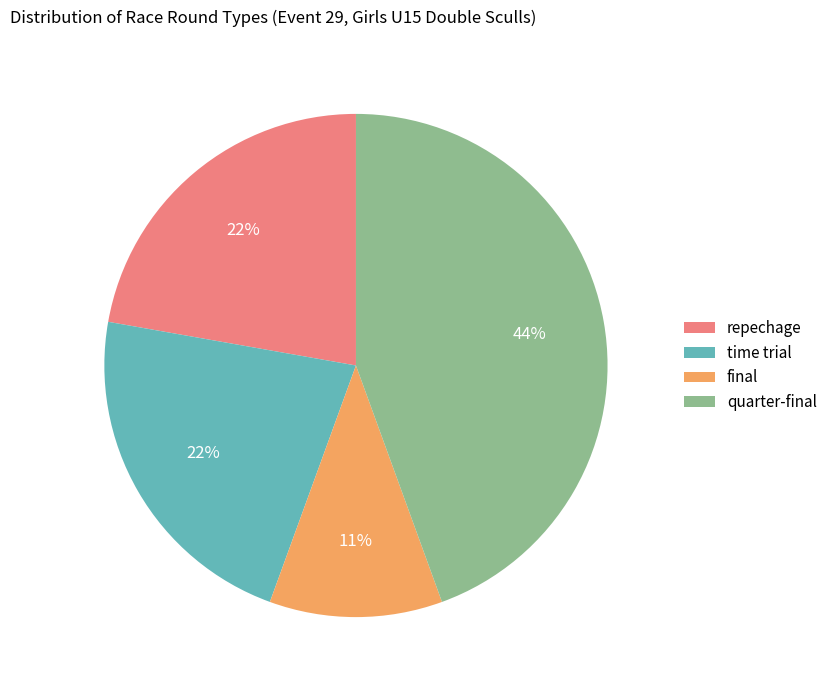

Which slice is the largest?

quarter-final